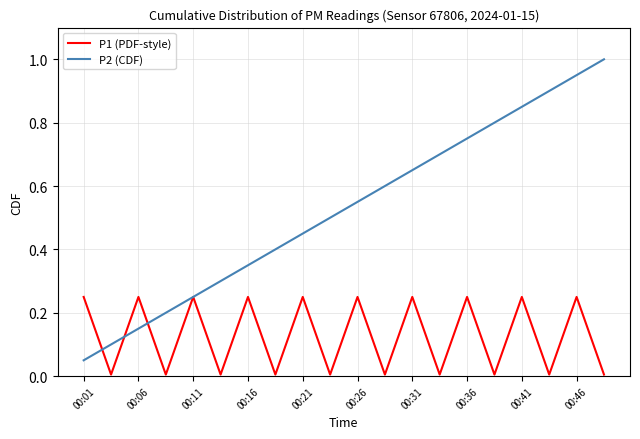

Does the chart have visible grid lines?

Yes